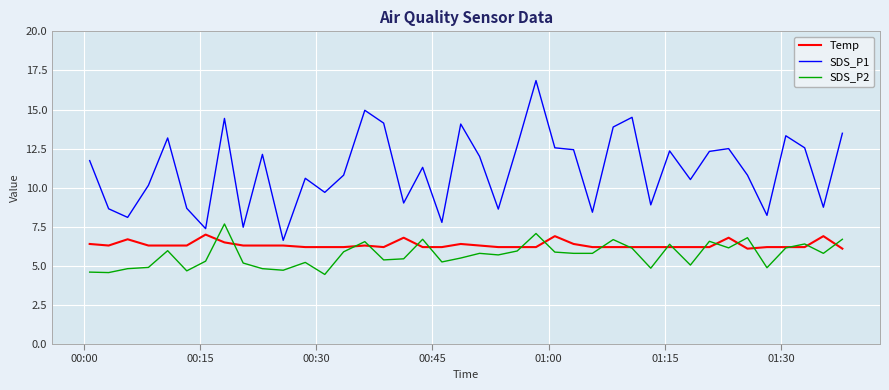

At how many categories does at least one series exceed 11?

21